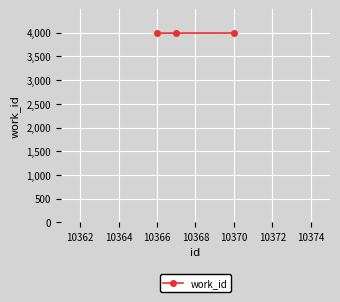

What is the value of the 1st point from the left?

3992